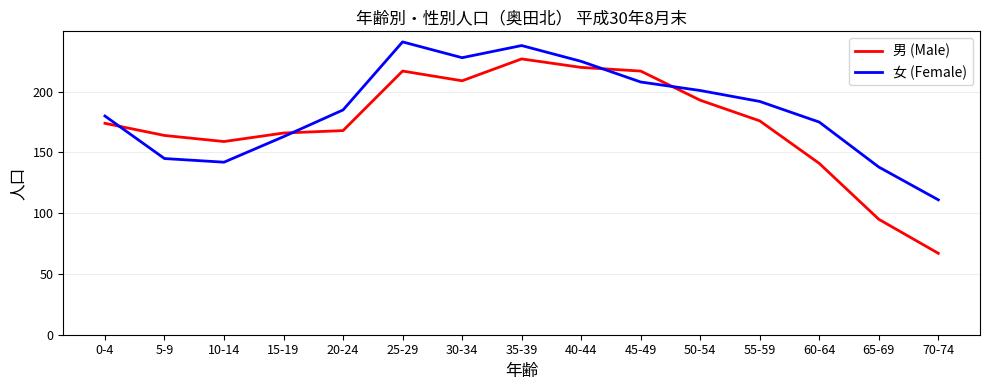

What are all the series names shown in the legend?

男 (Male), 女 (Female)